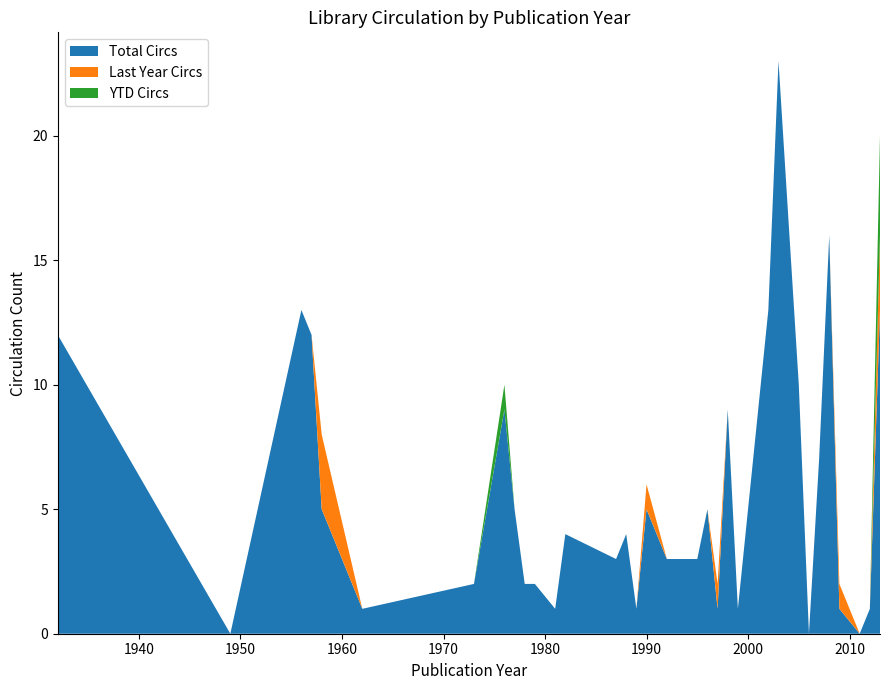

Reading left to right, list all the values displayed in this chart.

Total Circs: 12	0	13	12	5	1	2	9	5	2	2	1	4	3	4	1	5	3	3	5	1	9	1	5	13	23	10	0	7	16	1	0	1	13
Last Year Circs: 0	0	0	0	3	0	0	0	0	0	0	0	0	0	0	0	1	0	0	0	1	0	0	0	0	0	0	0	0	0	1	0	0	3
YTD Circs: 0	0	0	0	0	0	0	1	0	0	0	0	0	0	0	0	0	0	0	0	0	0	0	0	0	0	0	0	0	0	0	0	0	4